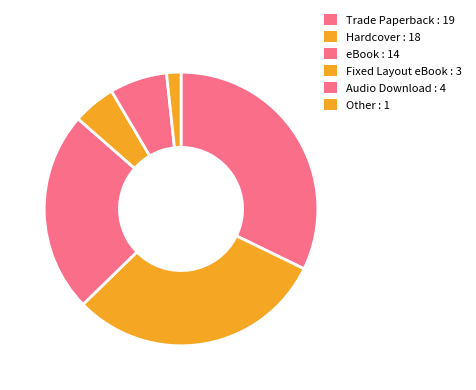

What is the change in value from Trade Paperback to Other?

-18